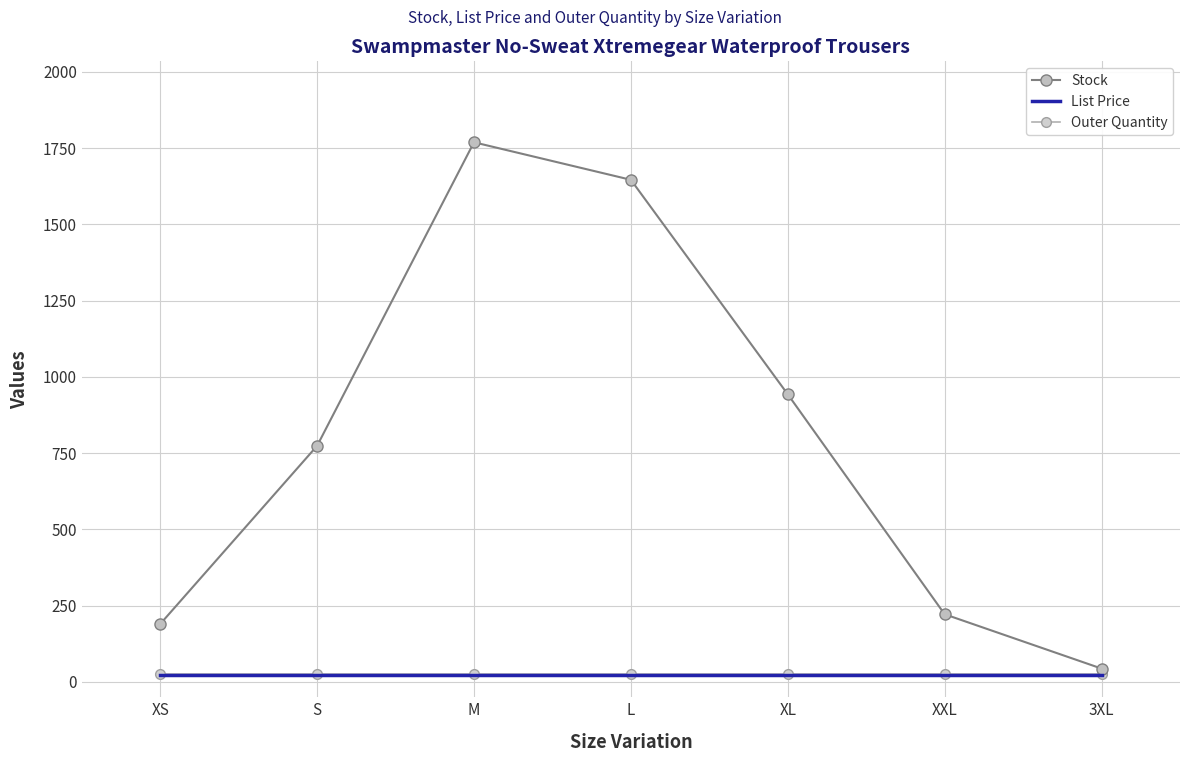

True or false: Stock and List Price intersect in this chart.

False